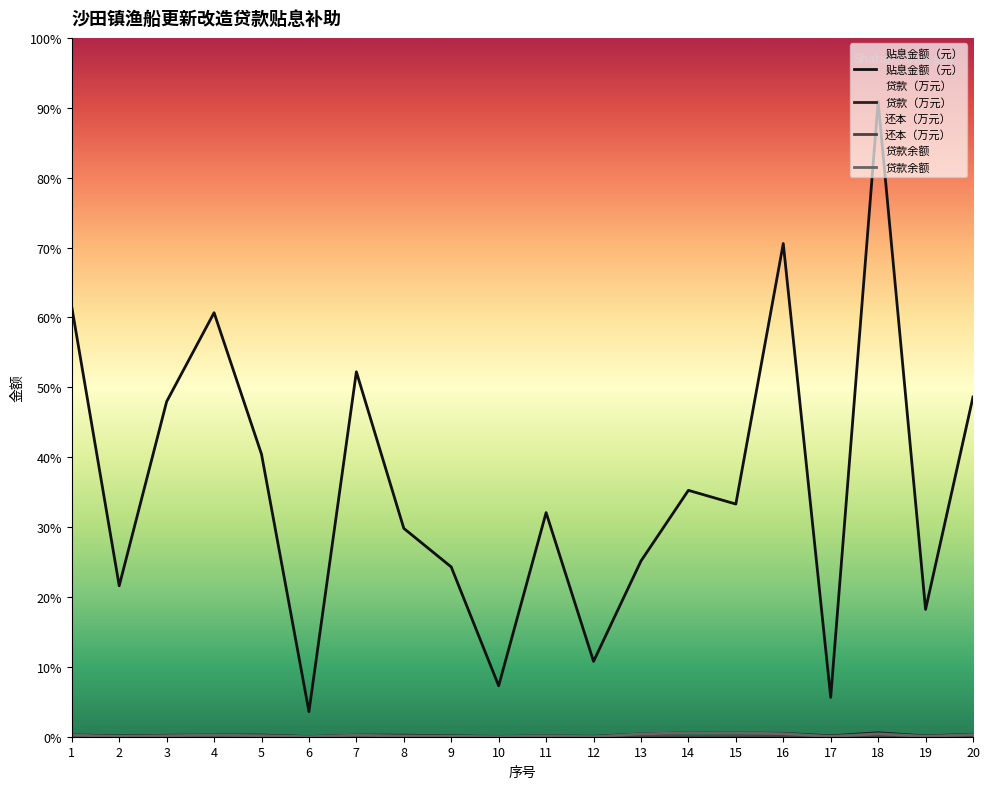

At which category does 还本（万元） reach its first local valley?

4